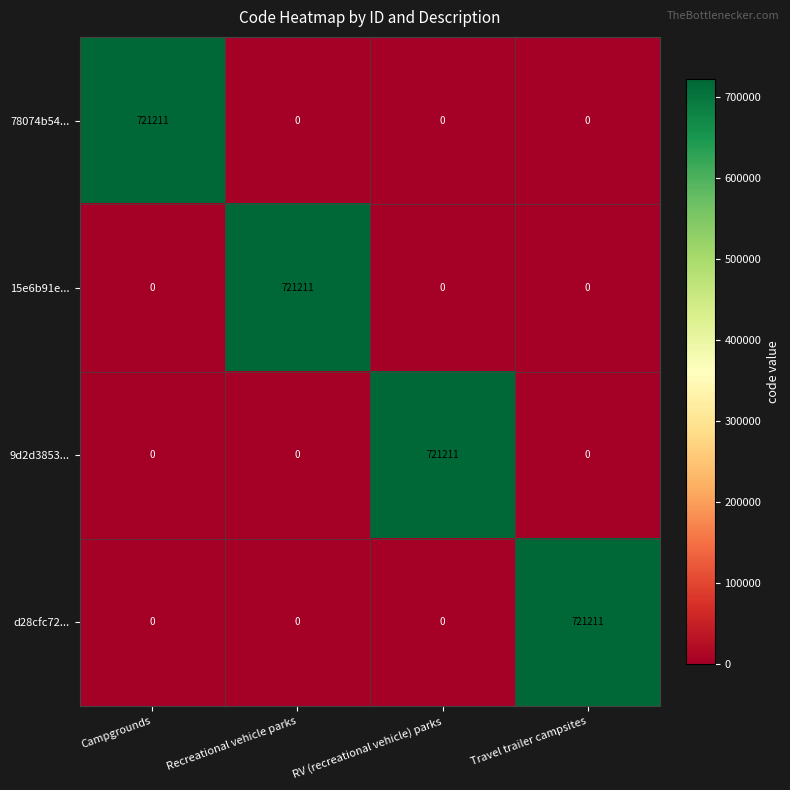

What is the greatest value displayed?

721211